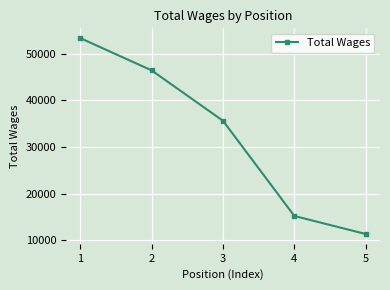

List the labels in order of value, smallest first.

5, 4, 3, 2, 1